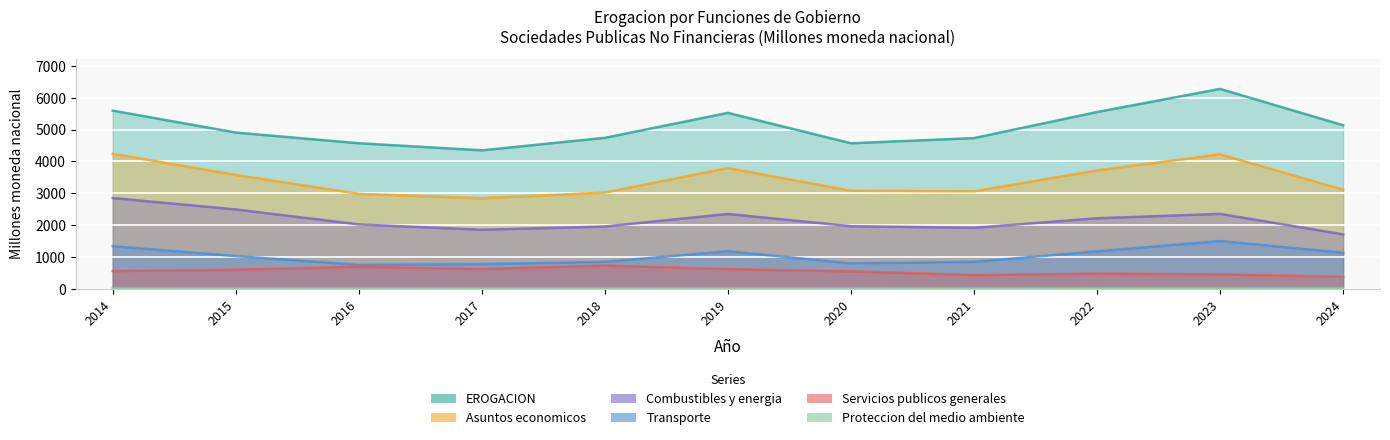

Which series changed the most between 2014 and 2023?

EROGACION